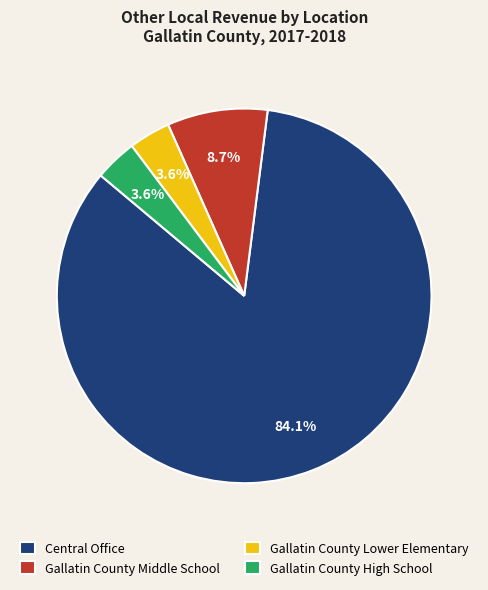

Which category has the biggest portion of the pie?

Central Office